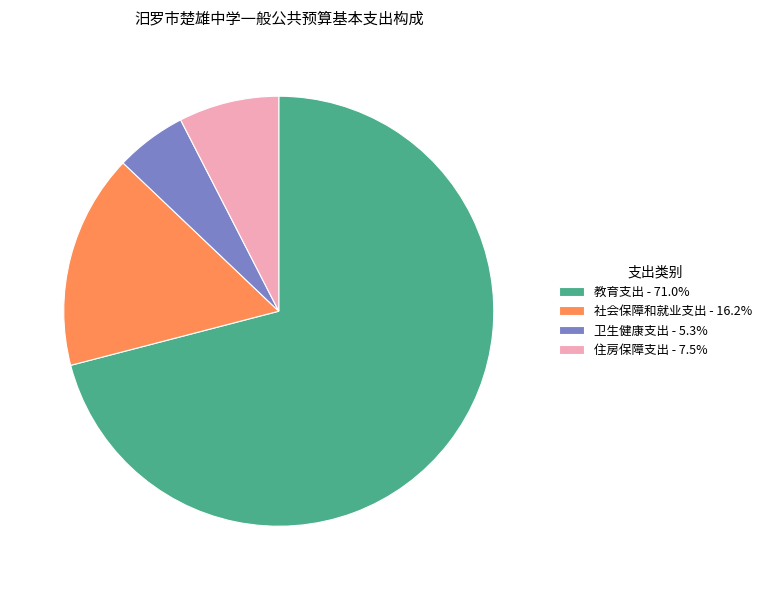

Is 教育支出 the majority of the pie?

Yes